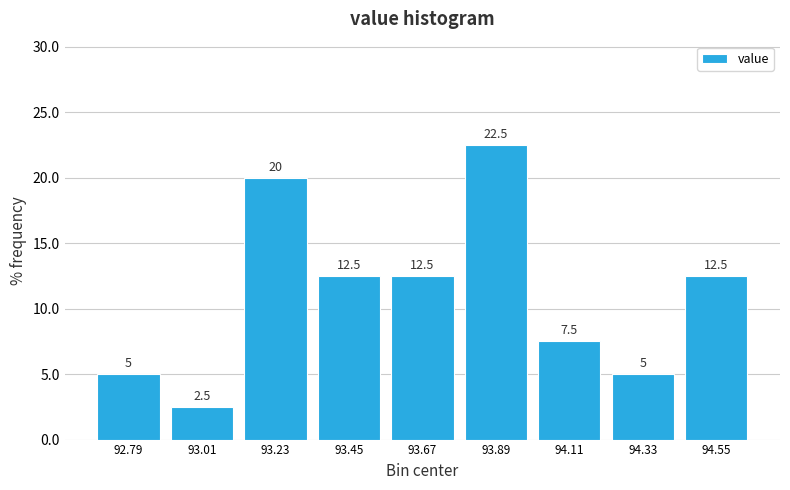

What is the height of the bar covering 94.22 to 94.44 on the x-axis? The bar edges are not printed on the chart, so give them approximately, as read against the axis.

5.0